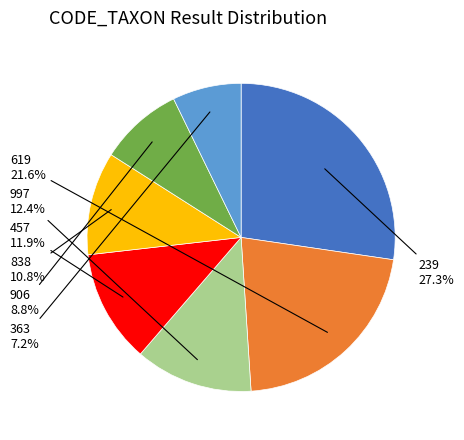

How many segments does this pie chart have?

7